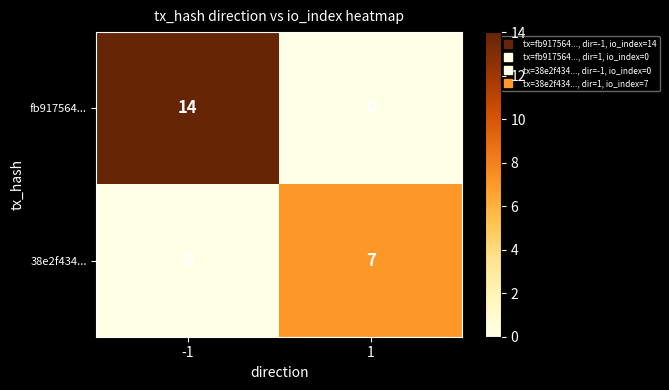

What is the greatest value displayed?

14